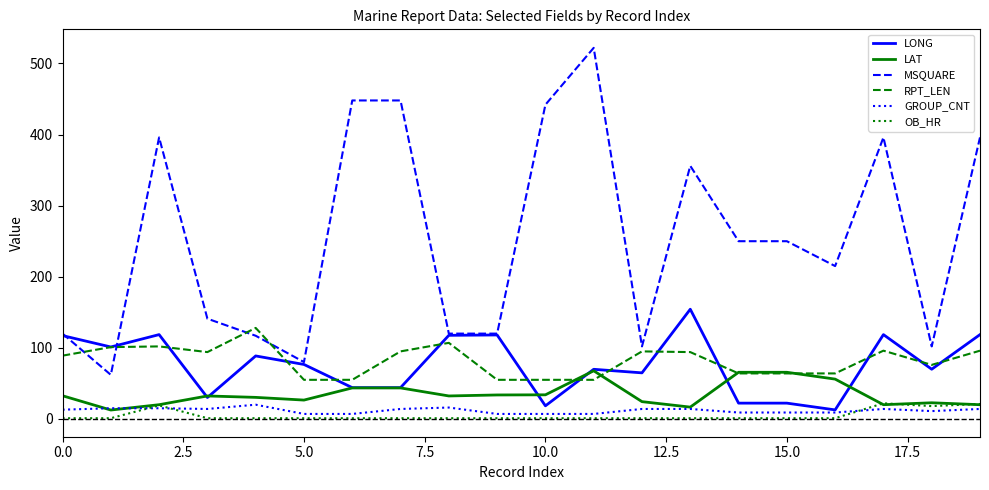

What is the maximum value for RPT_LEN?

128.0